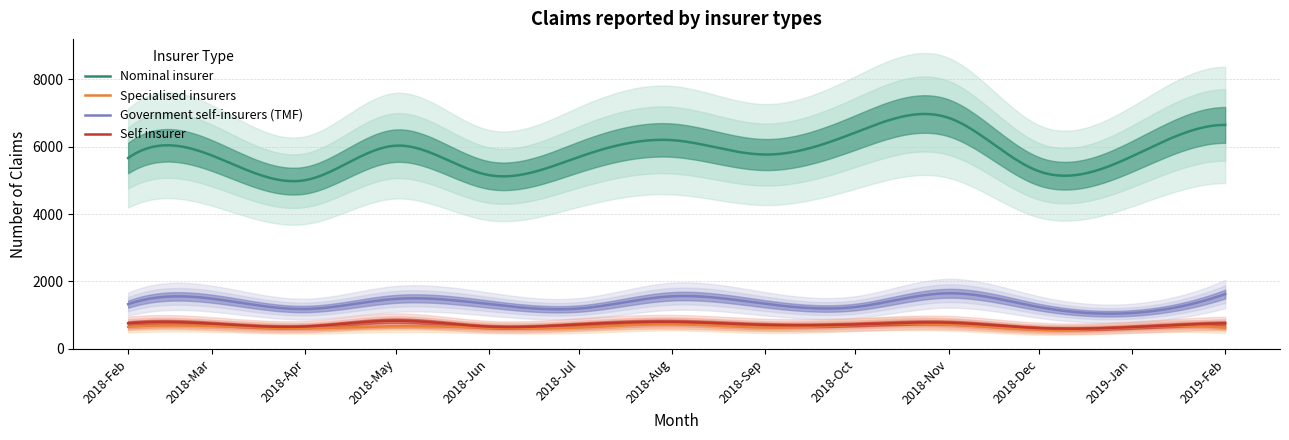

What is the label of the 1st point from the left?

2018-02